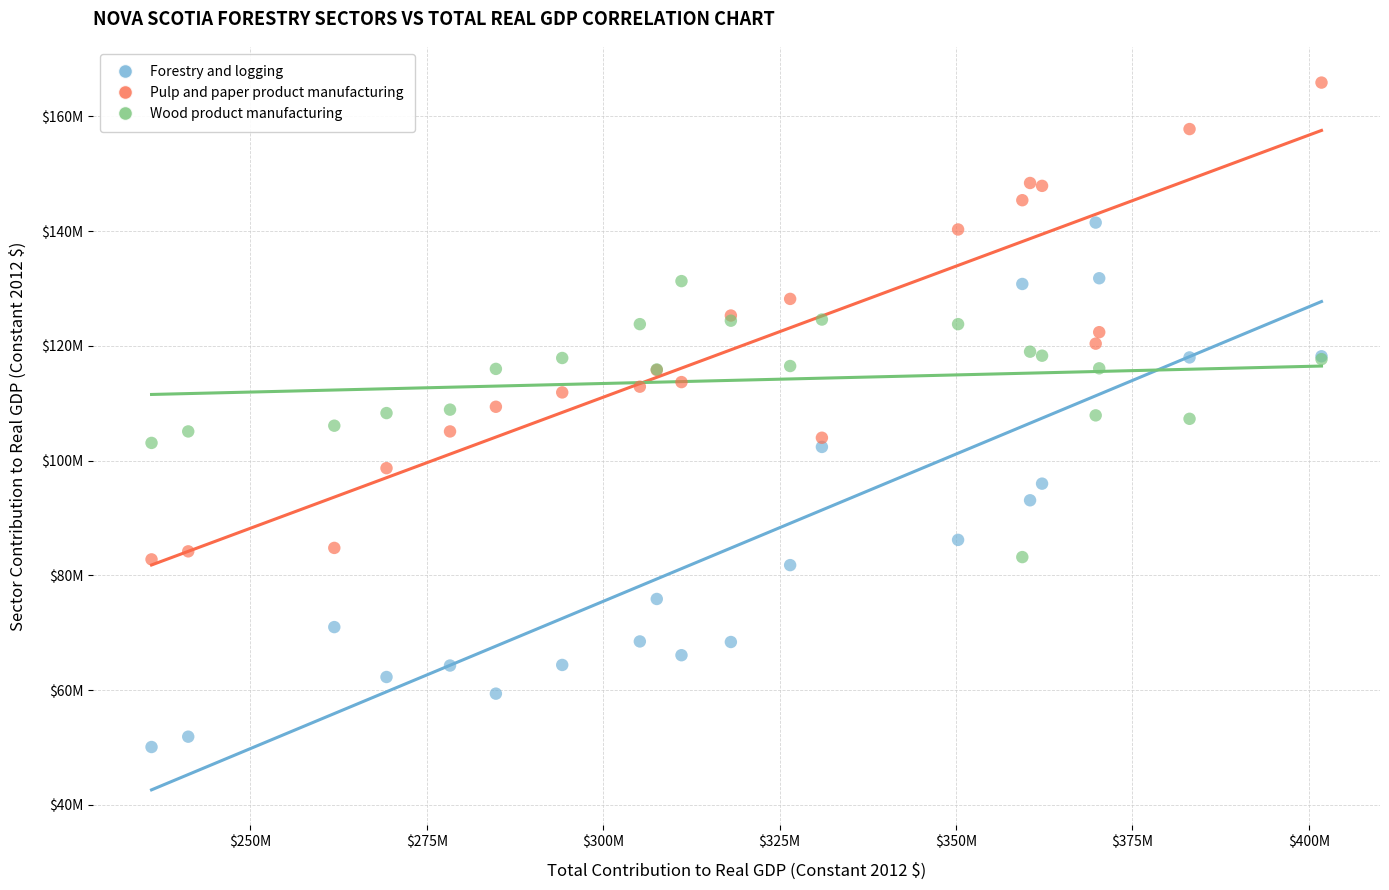

What are all the series names shown in the legend?

Forestry and logging, Pulp and paper product manufacturing, Wood product manufacturing